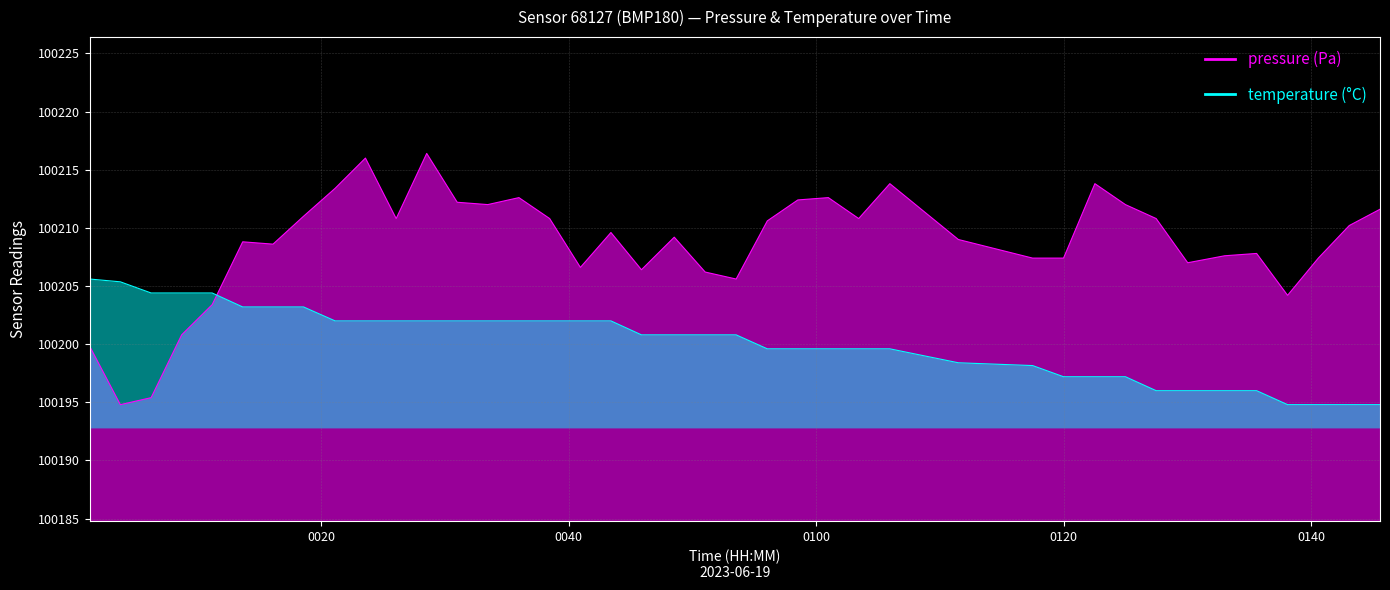

In pressure, how many points are lower than both neighbors (excluding endpoints)?

10